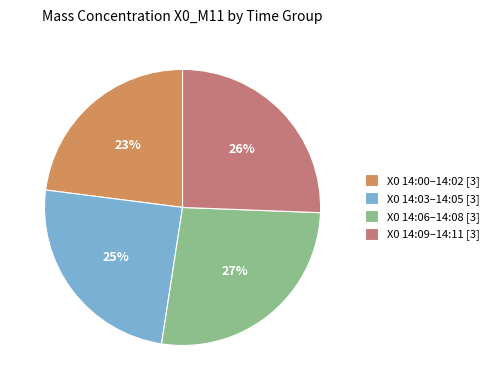

Do X0 14:06–14:08 [3] and X0 14:03–14:05 [3] together represent more than half of the pie?

Yes